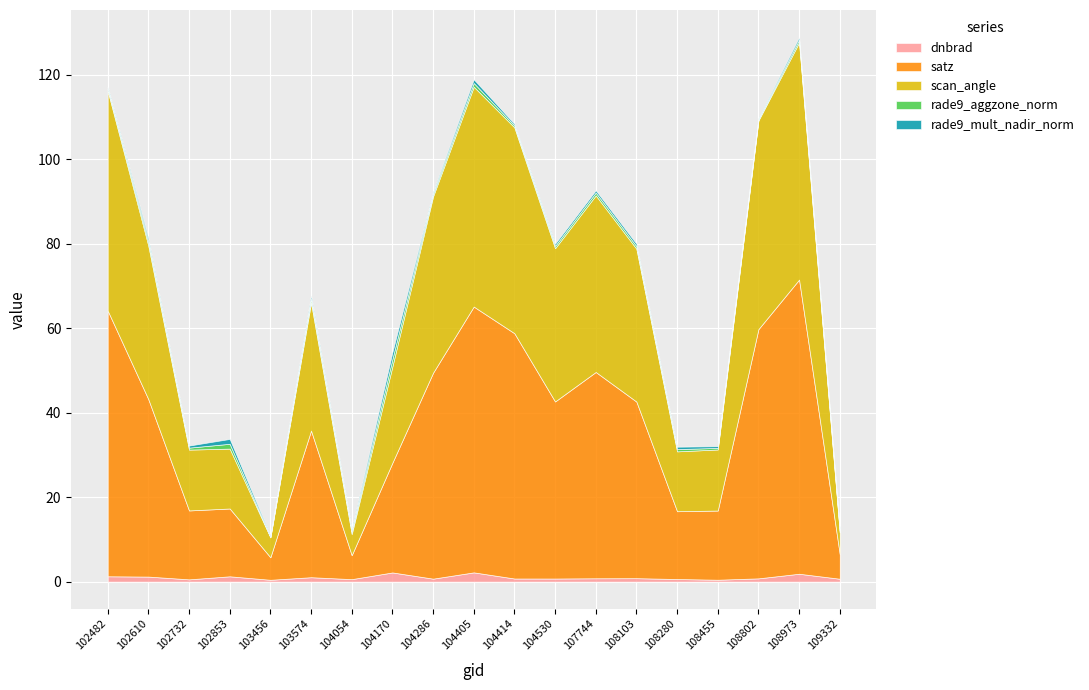

True or false: rade9_mult_nadir_norm and scan_angle intersect in this chart.

False